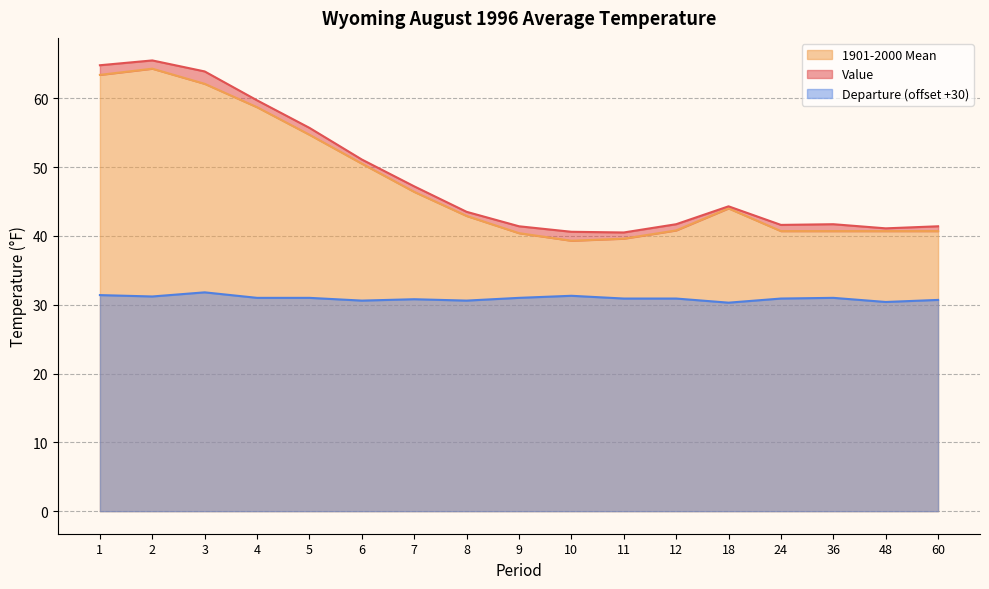

What are all the series names shown in the legend?

Value, 1901-2000 Mean, Departure